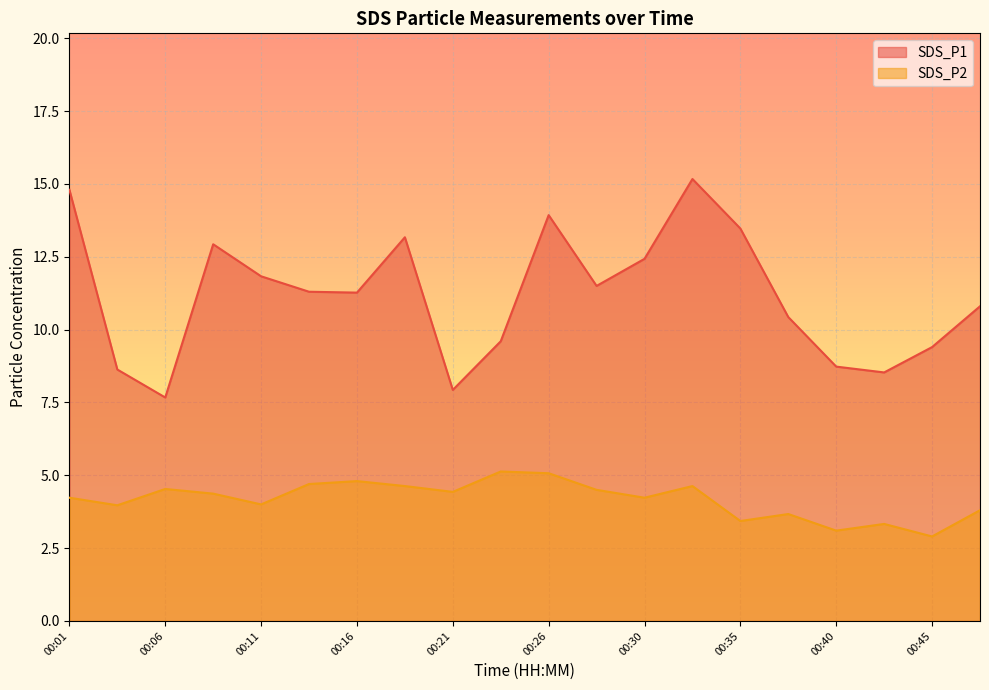

What is the total value across all series at 00:13?

16.0